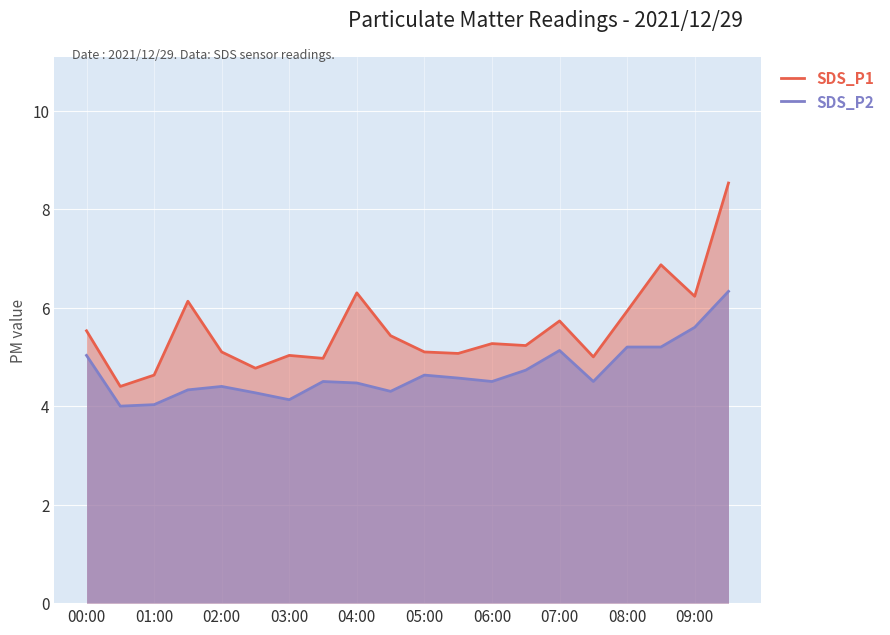

What is the spread (max minus min) of values at 03:00?

0.9